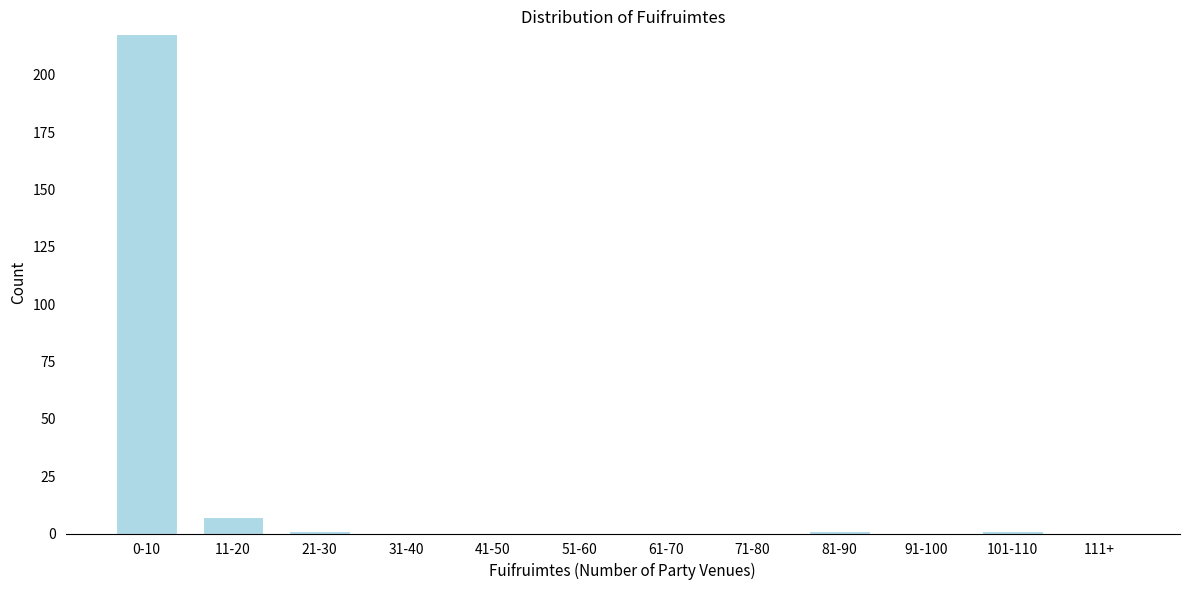

Reading left to right, what are all the values shown in this chart?

0-10=218	11-20=7	21-30=1	31-40=0	41-50=0	51-60=0	61-70=0	71-80=0	81-90=1	91-100=0	101-110=1	111+=0